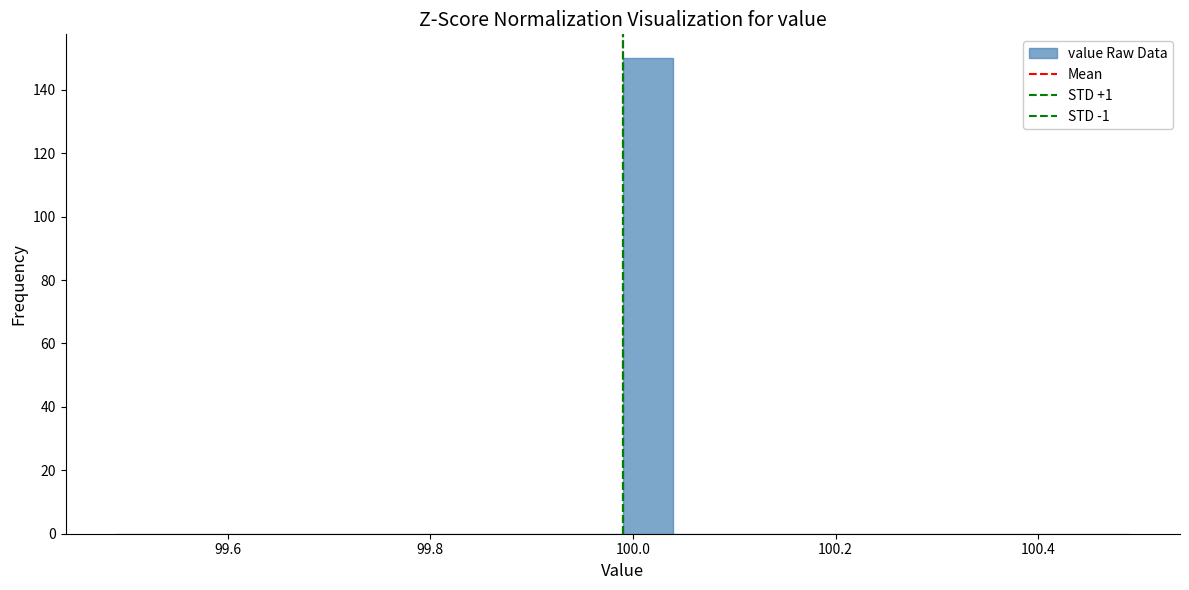

Read against the x-axis, roughly where is the centre of the tallest bar?

100.02